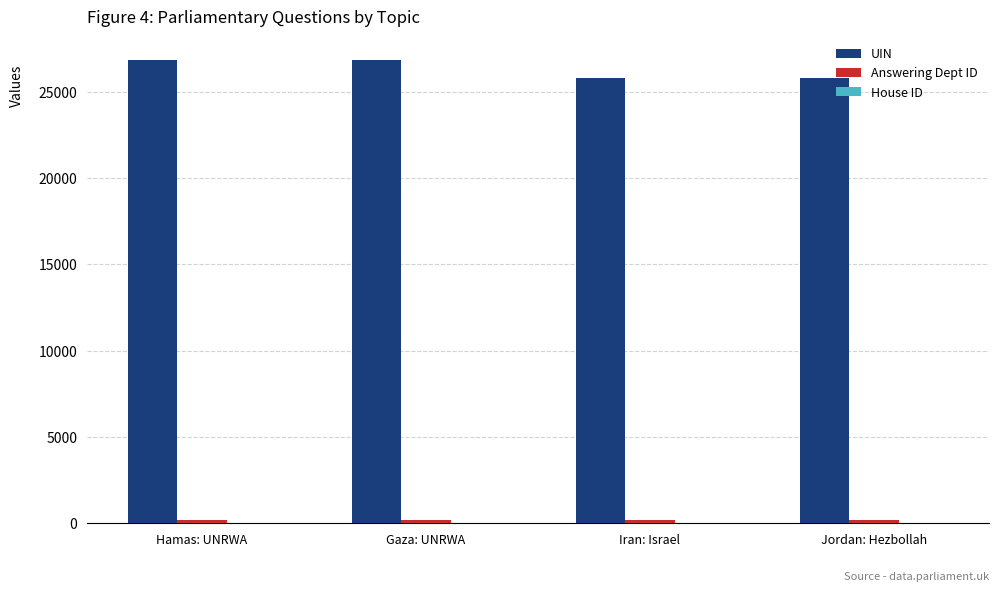

Which series has the largest total across all categories?

UIN